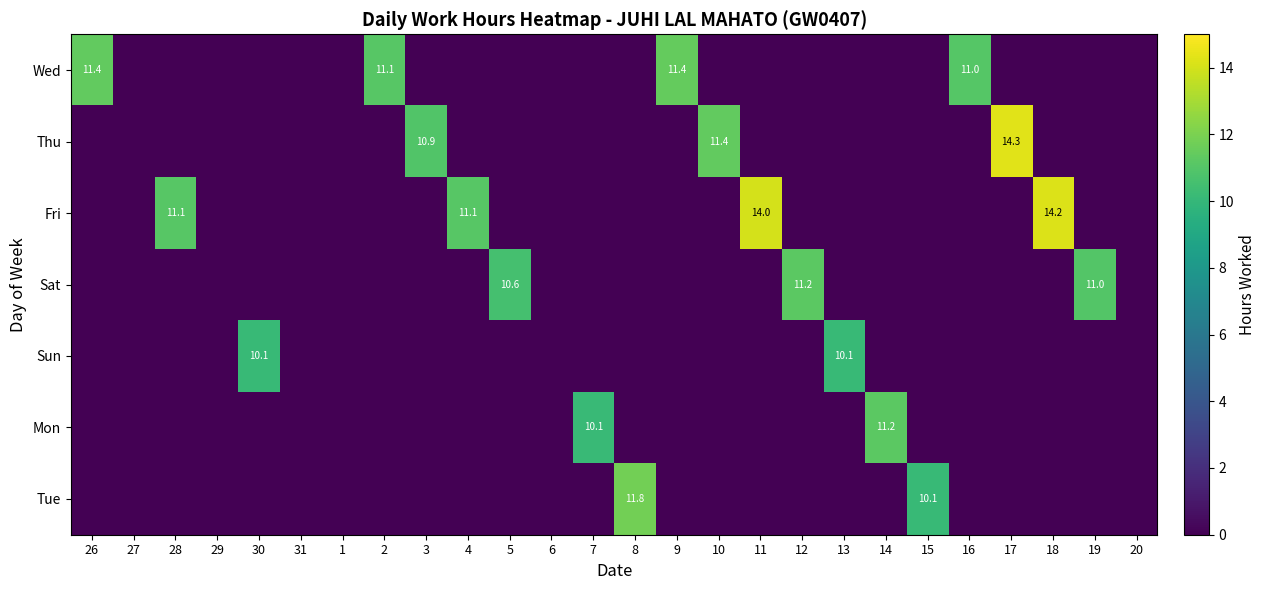

True or false: Mon has a value of 10.1 at 7.

True